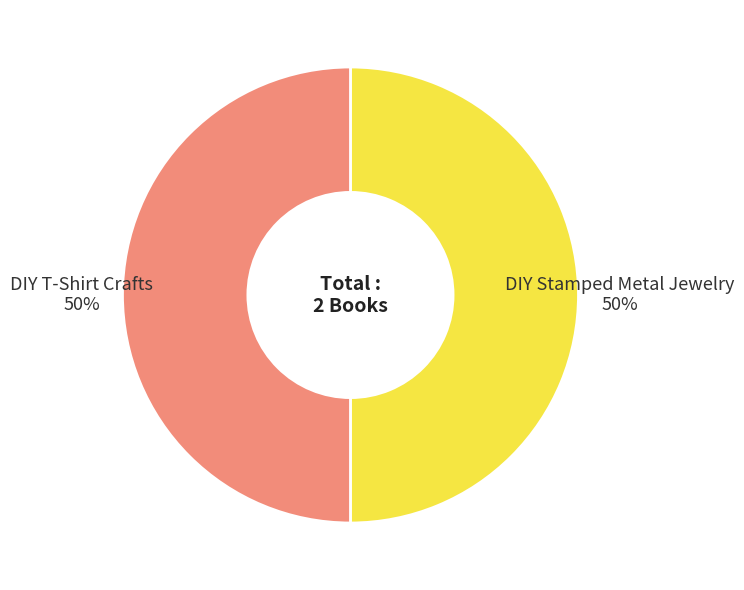

To the nearest percent, what is the average slice percentage?

50%